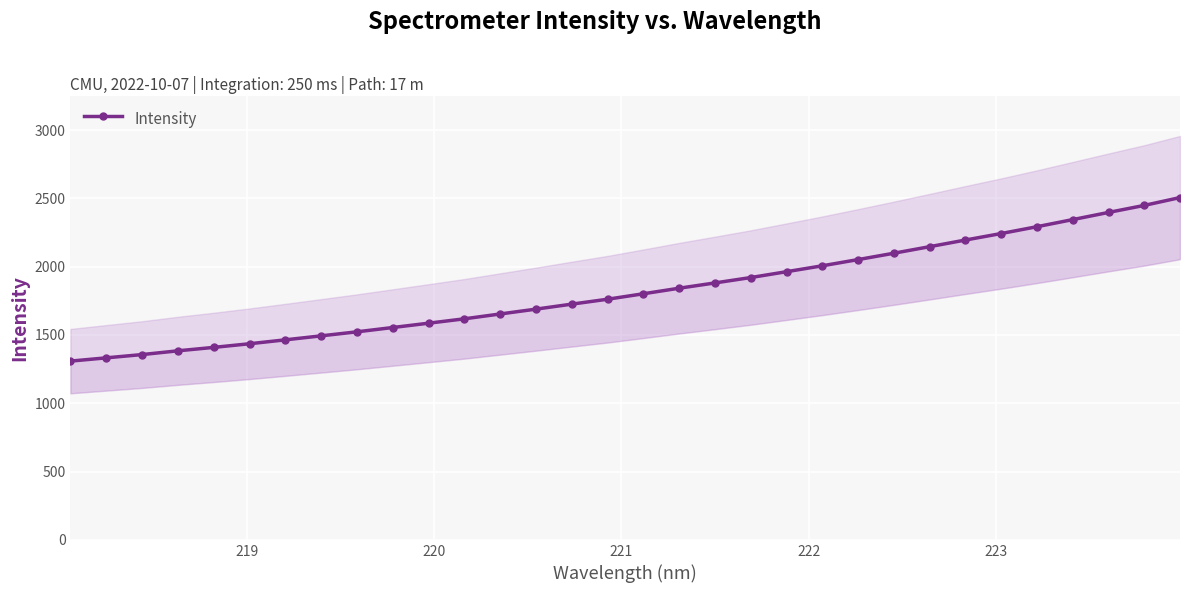

Count the number of values greater than 1801.

16